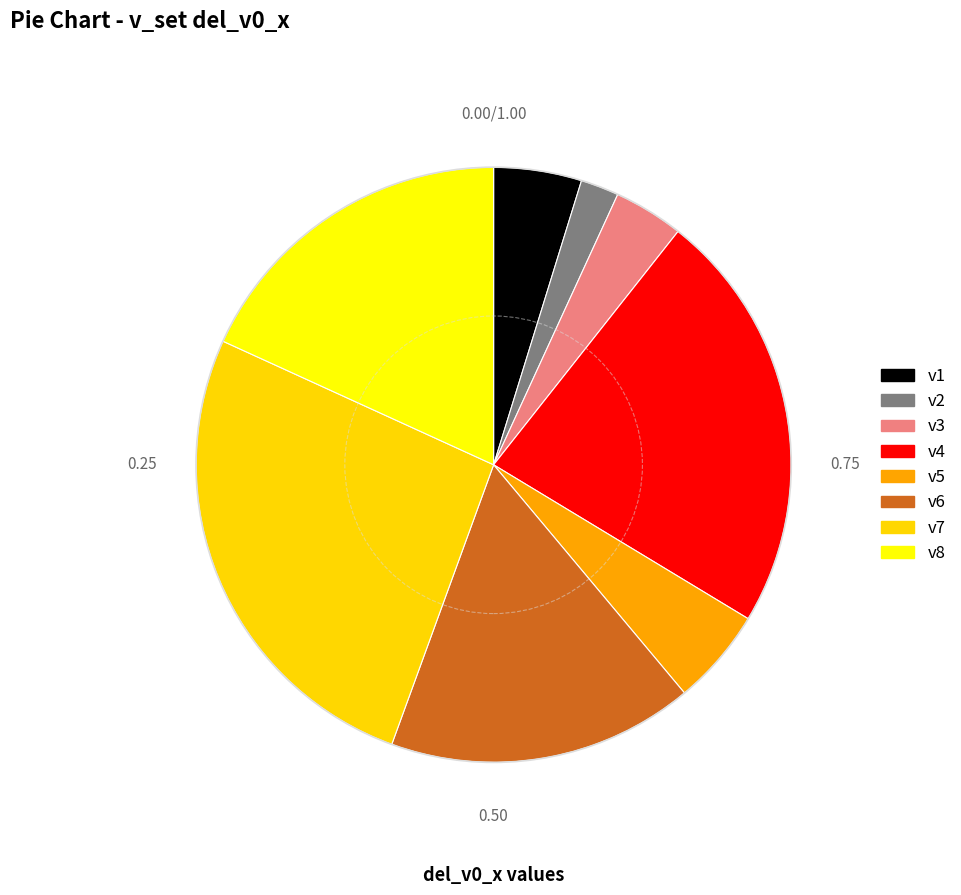

What percentage is the v2 slice, to the nearest percent?

2%